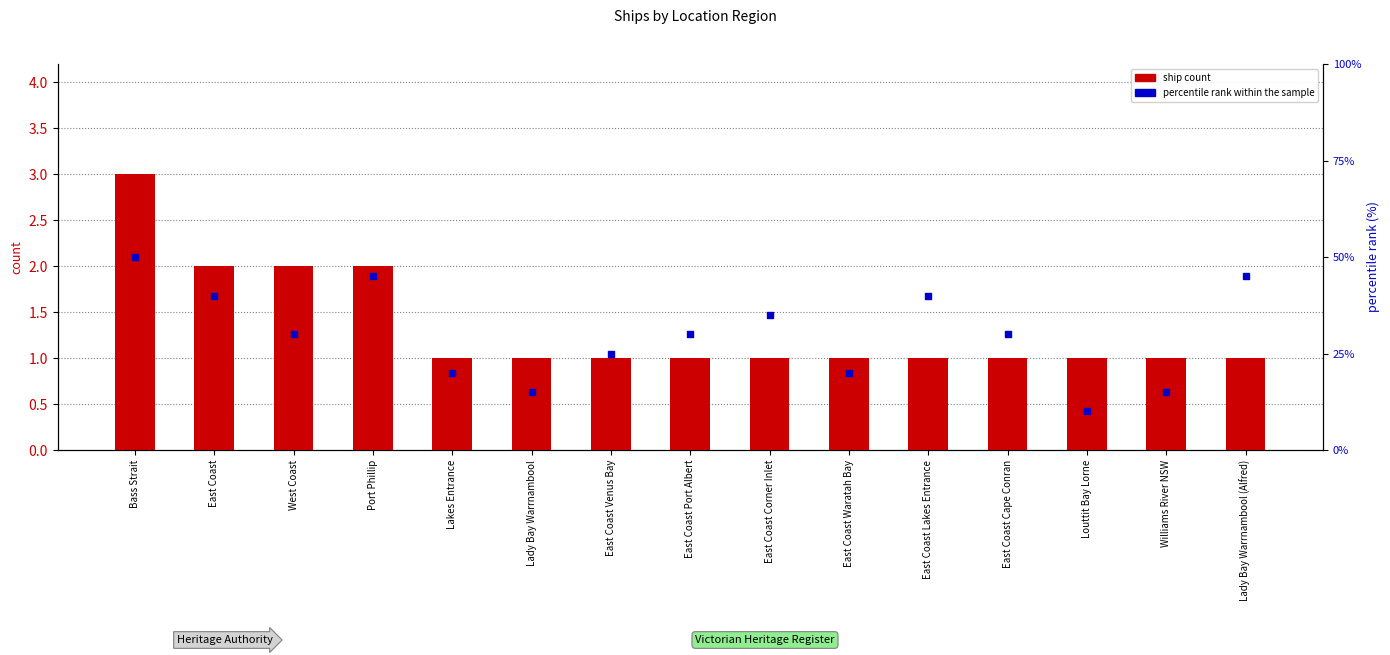

What are all the series names shown in the legend?

ship count, percentile rank within the sample